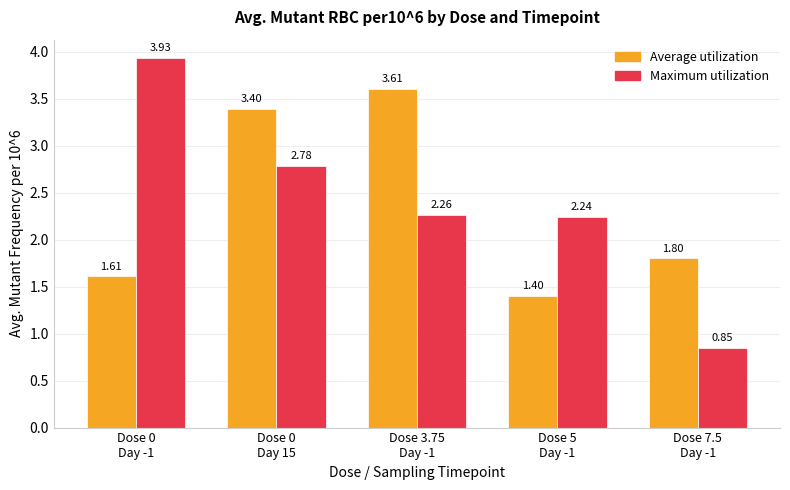

List the labels in order of Maximum utilization value, largest first.

Dose 0
Day -1, Dose 0
Day 15, Dose 3.75
Day -1, Dose 5
Day -1, Dose 7.5
Day -1